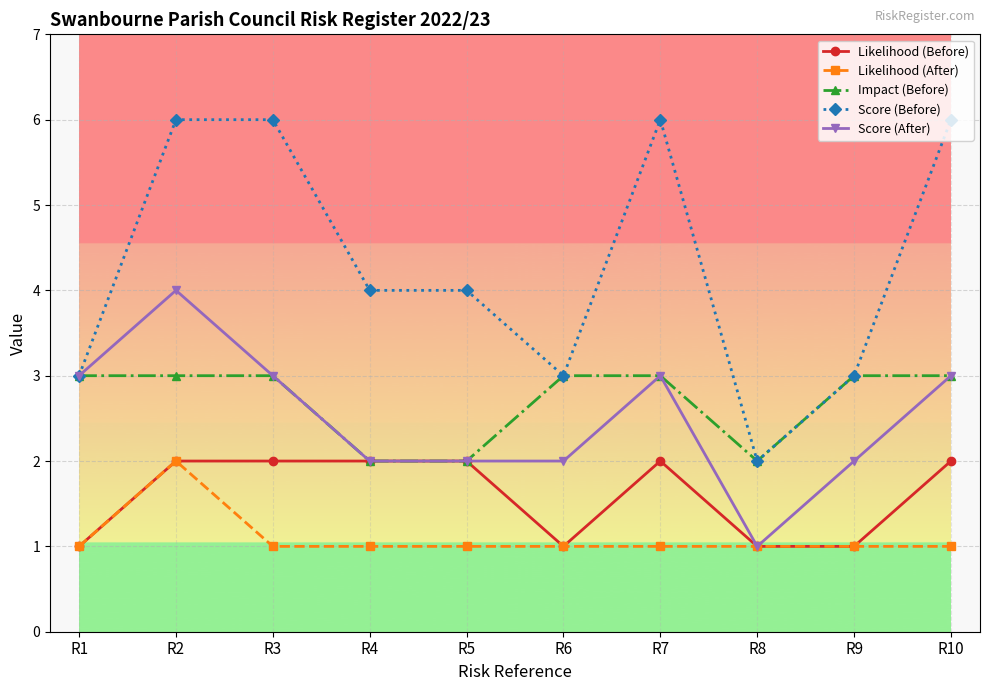

What is the smallest value displayed?

1